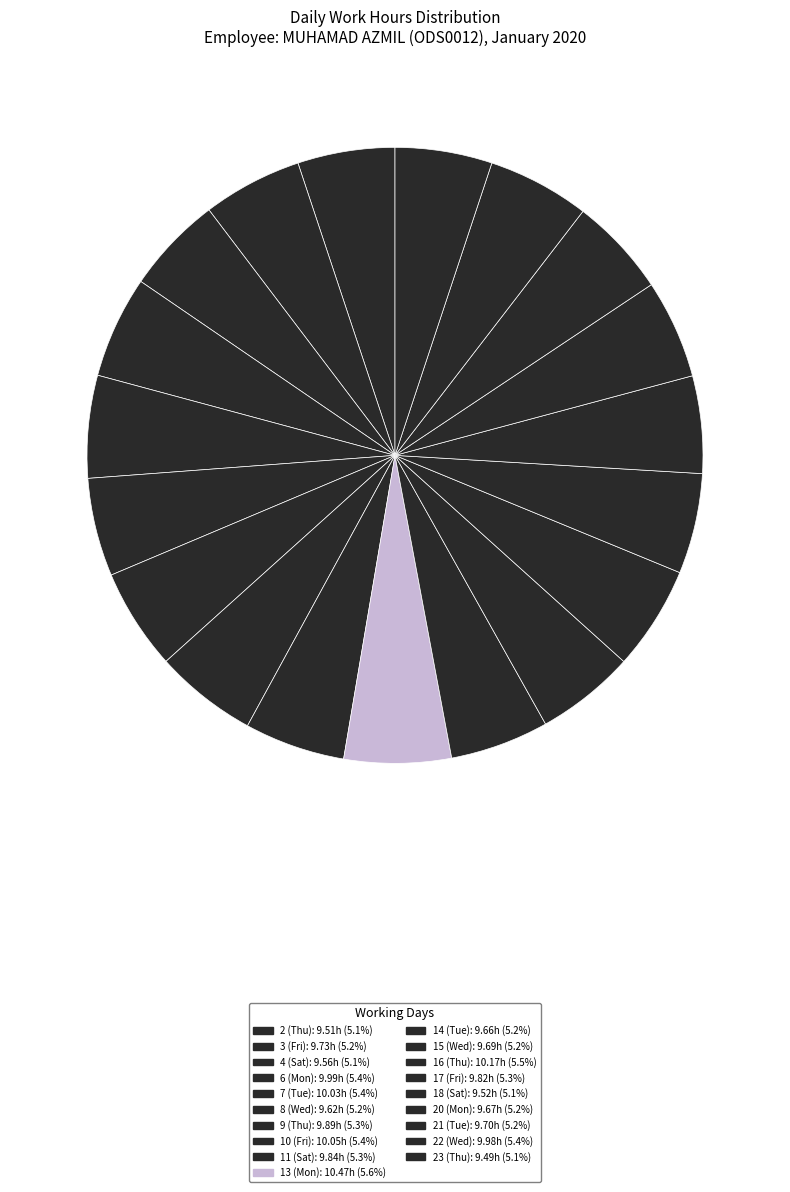

Which has a higher value, 14 (Tue) or 8 (Wed)?

14 (Tue)